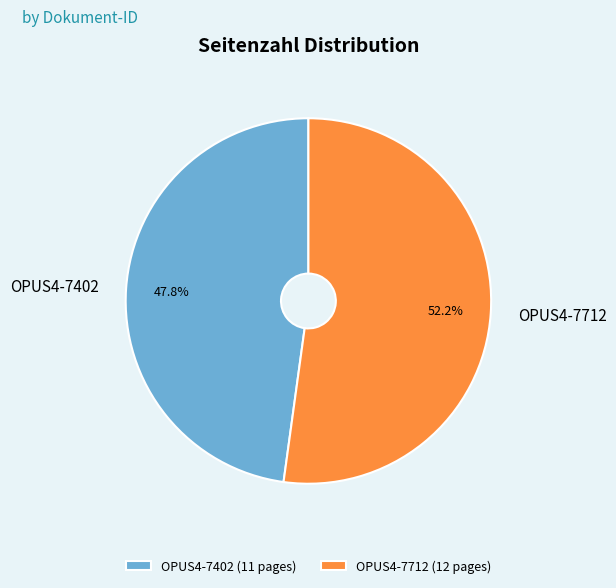

To the nearest percent, what is the difference between the OPUS4-7712 and OPUS4-7402 slice percentages?

4%